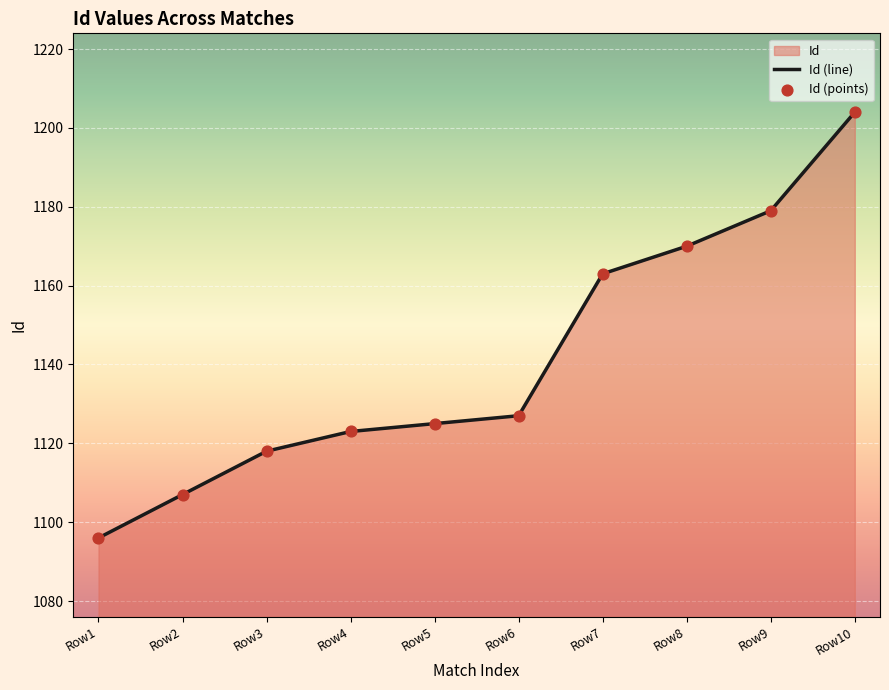

What is the change in value from Row1 to Row7?

+67